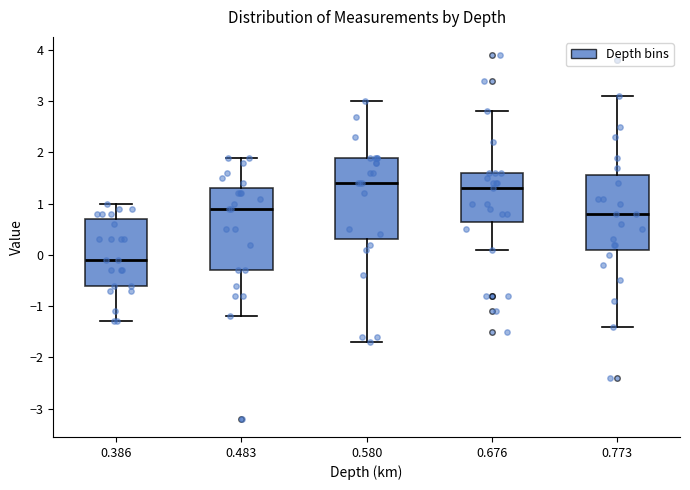

Where does the lower whisker of the box at x = 0.483 end on the y-axis? The values are not printed on the chart, so give them approximately, as read against the axis.

-1.2